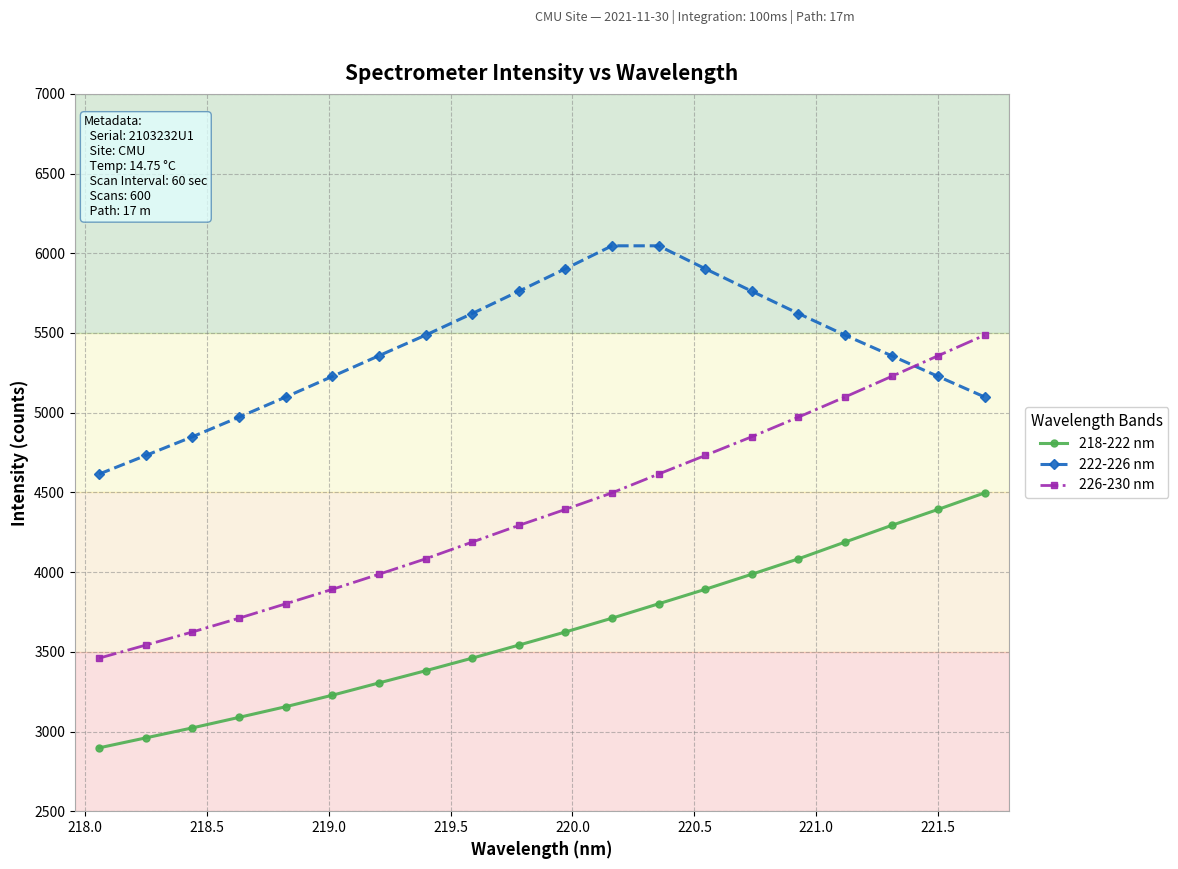

Reading left to right, list all the values displayed in this chart.

218-222 nm: 2897.6	2960.1	3022.9	3088.7	3155.5	3227.7	3304.7	3381.2	3460.2	3542.1	3624.4	3711.0	3801.2	3892.0	3986.7	4083.3	4188.3	4292.9	4393.4	4497.1
222-226 nm: 4615.2	4731.8	4849.2	4972.2	5098.4	5227.4	5357.5	5486.6	5622.2	5762.0	5903.2	6046.9	6046.9	5903.2	5762.0	5622.2	5486.6	5357.5	5227.4	5098.4
226-230 nm: 3460.2	3542.1	3624.4	3711.0	3801.2	3892.0	3986.7	4083.3	4188.3	4292.9	4393.4	4497.1	4615.2	4731.8	4849.2	4972.2	5098.4	5227.4	5357.5	5486.6